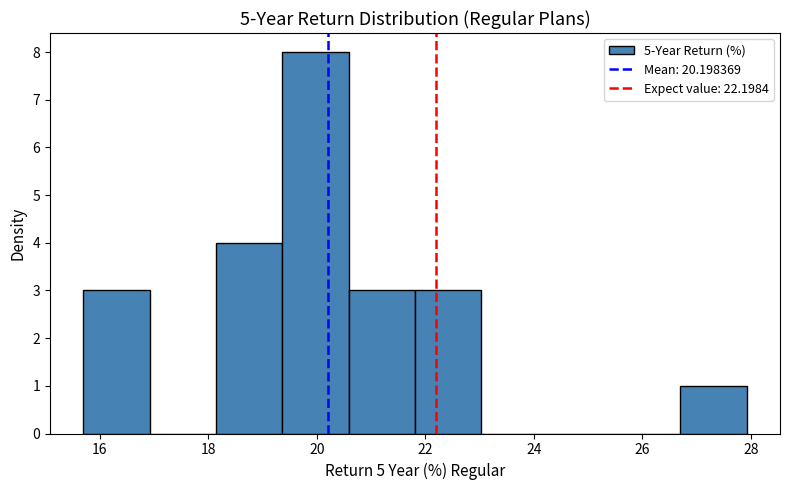

Reading left to right, list every bar in this chart as the range it spans on the x-axis followed by its height. Neither the bar edges nor the heights are printed on the chart, so give them approximately, as read against the axes.

15.6 to 17.0: 3
17.0 to 18.2: 0
18.2 to 19.4: 4
19.4 to 20.6: 8
20.6 to 21.8: 3
21.8 to 23.0: 3
23.0 to 24.2: 0
24.2 to 25.4: 0
25.4 to 26.8: 0
26.8 to 28.0: 1